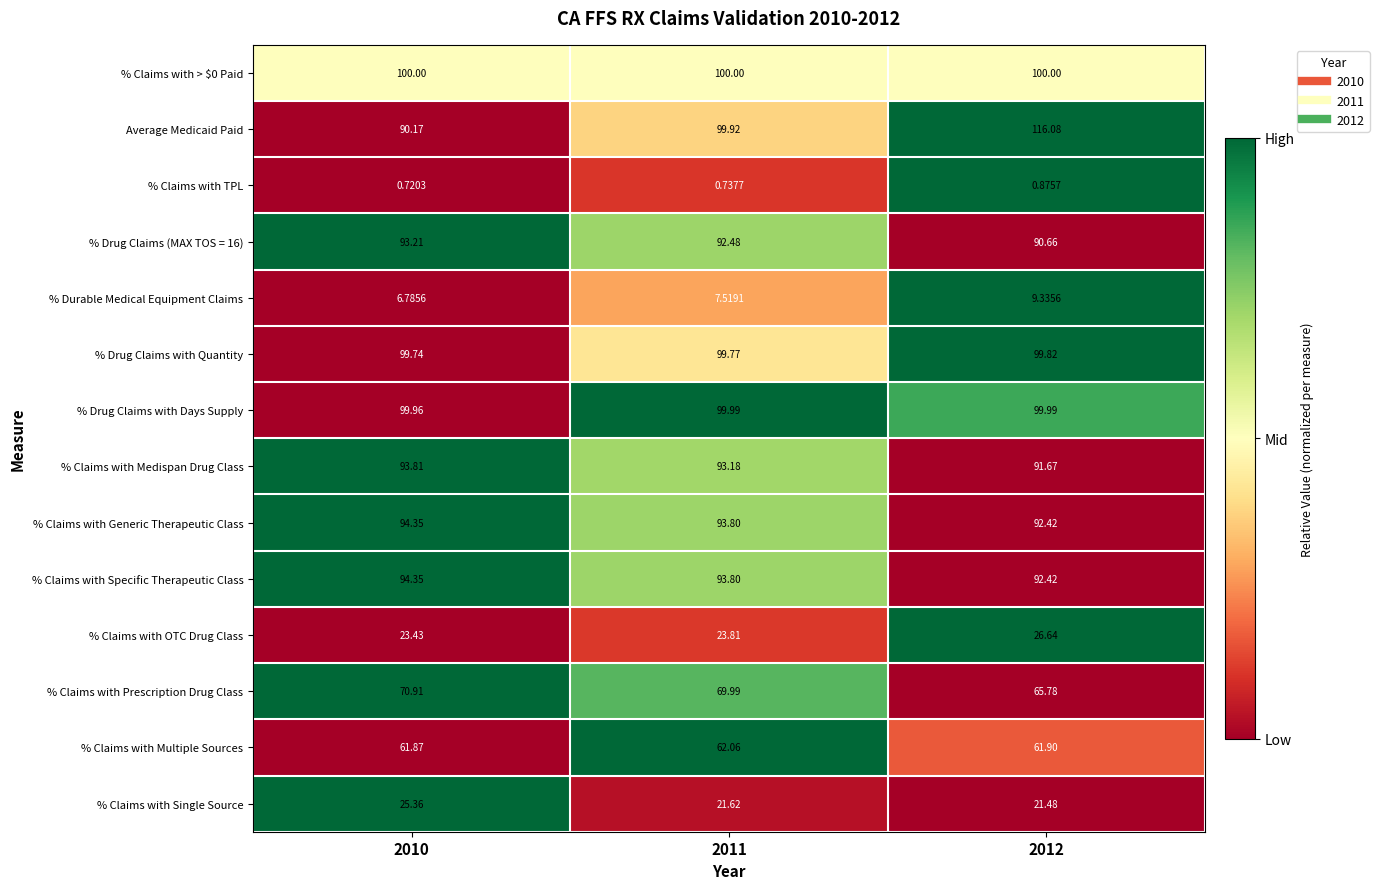

Which series has the largest total across all categories?

Average Medicaid Paid